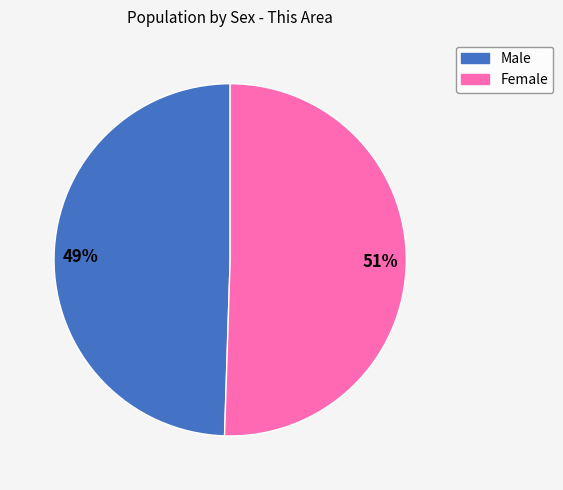

Is it true that Male is 49% of the pie?

True